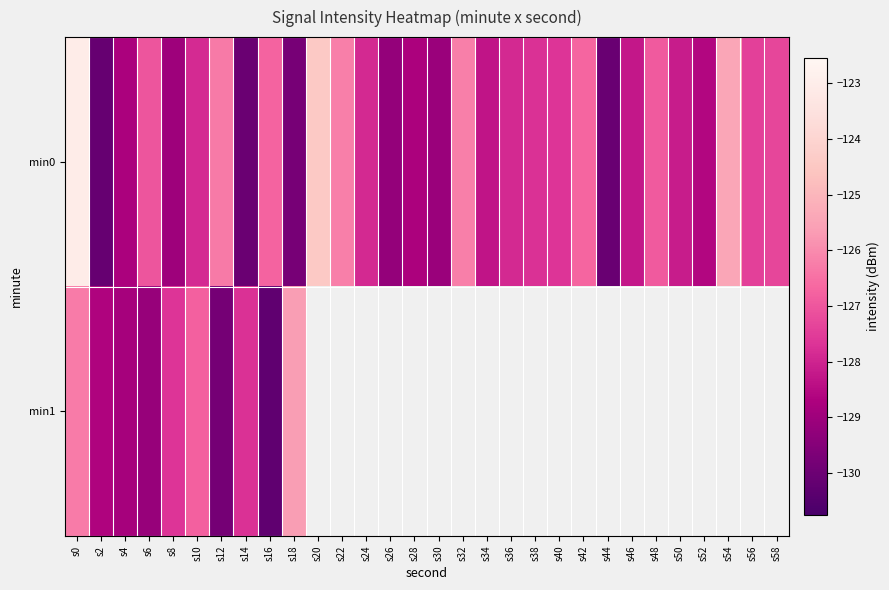

What is the maximum value shown in the chart?

-123.0